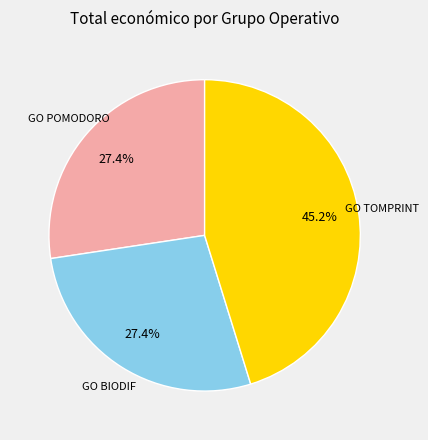

Is there any slice that represents more than half of the pie?

No